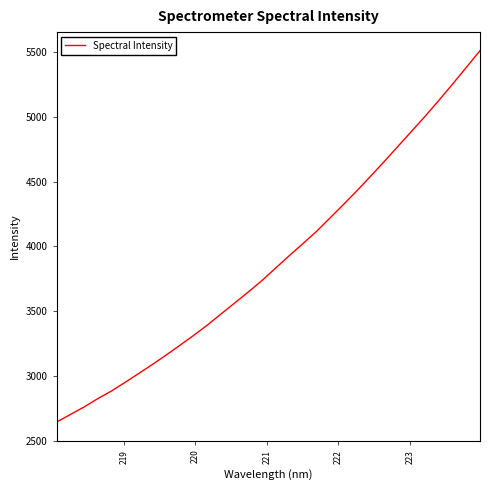

True or false: the data has more than 1 interior local peaks.

False